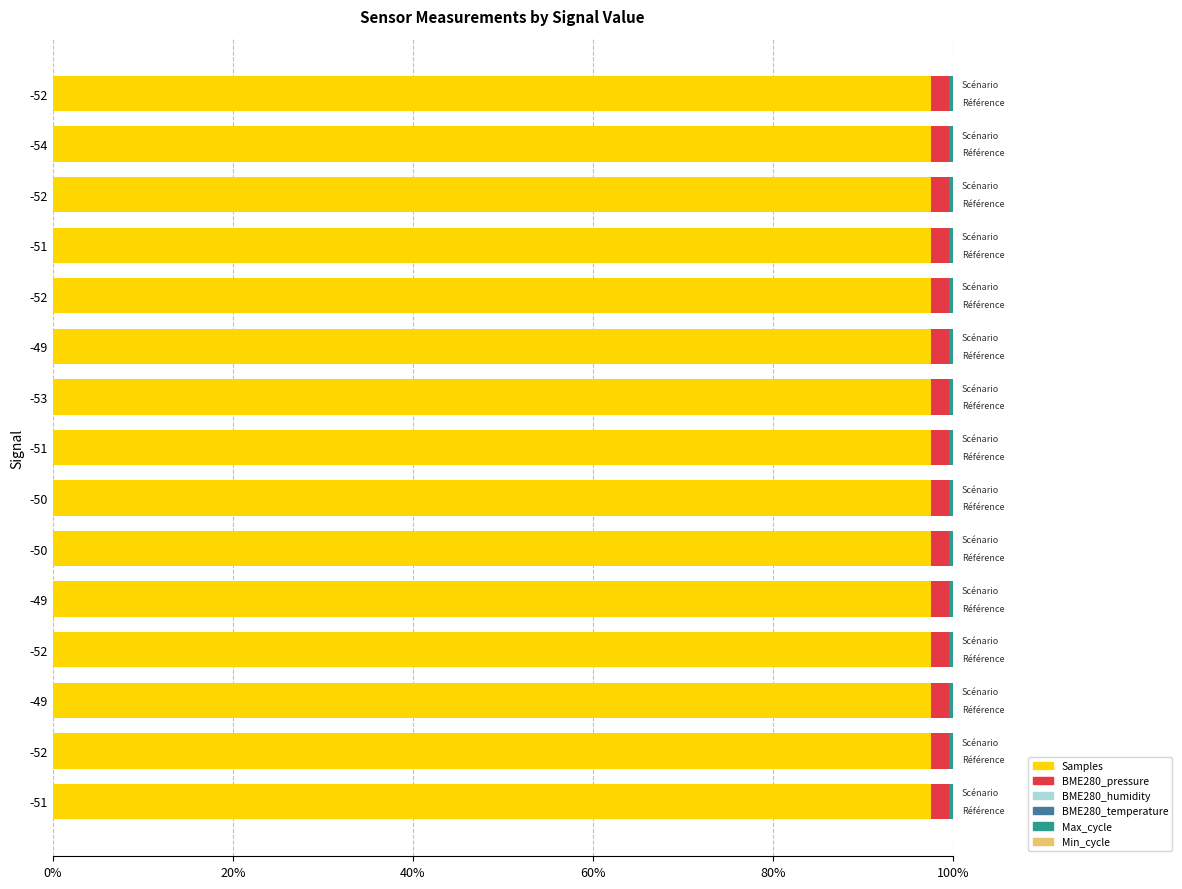

Reading left to right, list all the values displayed in this chart.

Samples: 97.6	97.6	97.6	97.6	97.6	97.6	97.6	97.6	97.6	97.6	97.6	97.6	97.6	97.6	97.6
BME280_pressure: 2.0	2.0	2.0	2.0	2.0	2.0	2.0	2.0	2.0	2.0	2.0	2.0	2.0	2.0	2.0
BME280_humidity: 0.0	0.0	0.0	0.0	0.0	0.0	0.0	0.0	0.0	0.0	0.0	0.0	0.0	0.0	0.0
BME280_temperature: 0.0	0.0	0.0	0.0	0.0	0.0	0.0	0.0	0.0	0.0	0.0	0.0	0.0	0.0	0.0
Max_cycle: 0.4	0.4	0.4	0.4	0.4	0.4	0.4	0.4	0.4	0.4	0.4	0.4	0.4	0.4	0.4
Min_cycle: 0.3	0.3	0.3	0.3	0.3	0.3	0.3	0.3	0.3	0.3	0.3	0.3	0.3	0.3	0.3